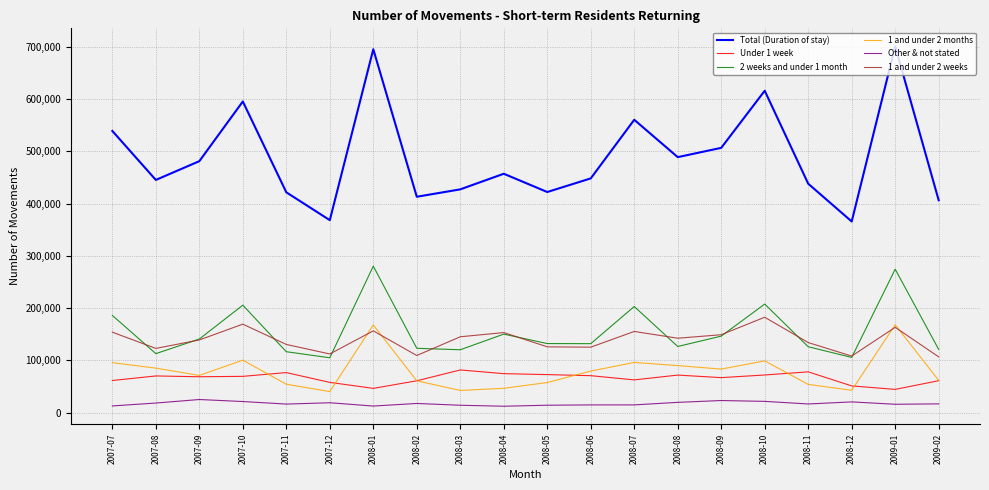

Is the value of 1 and under 2 months at 2007-10 greater than the value of Other & not stated at 2008-01?

Yes